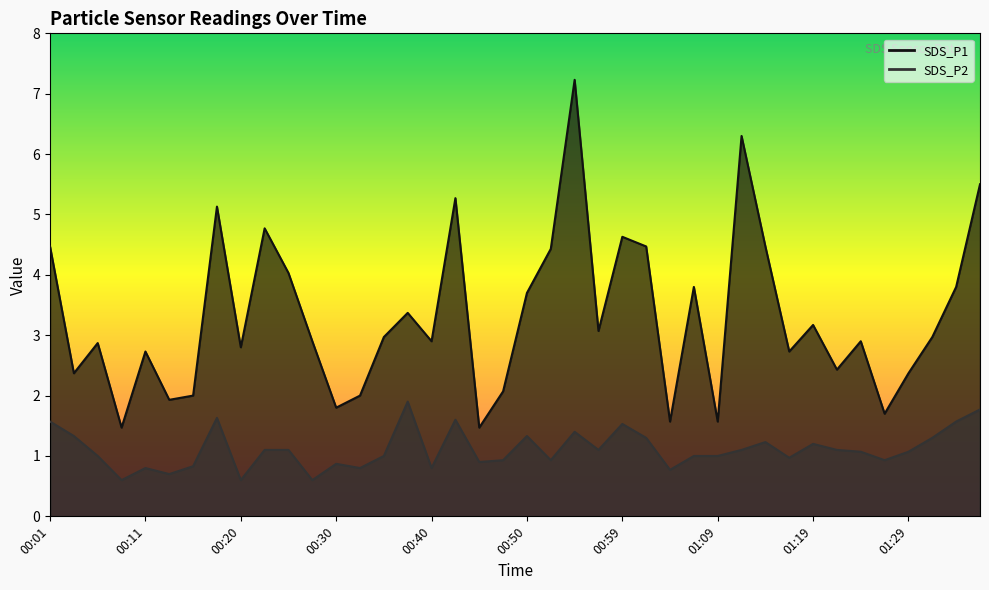

What are all the series names shown in the legend?

SDS_P1, SDS_P2